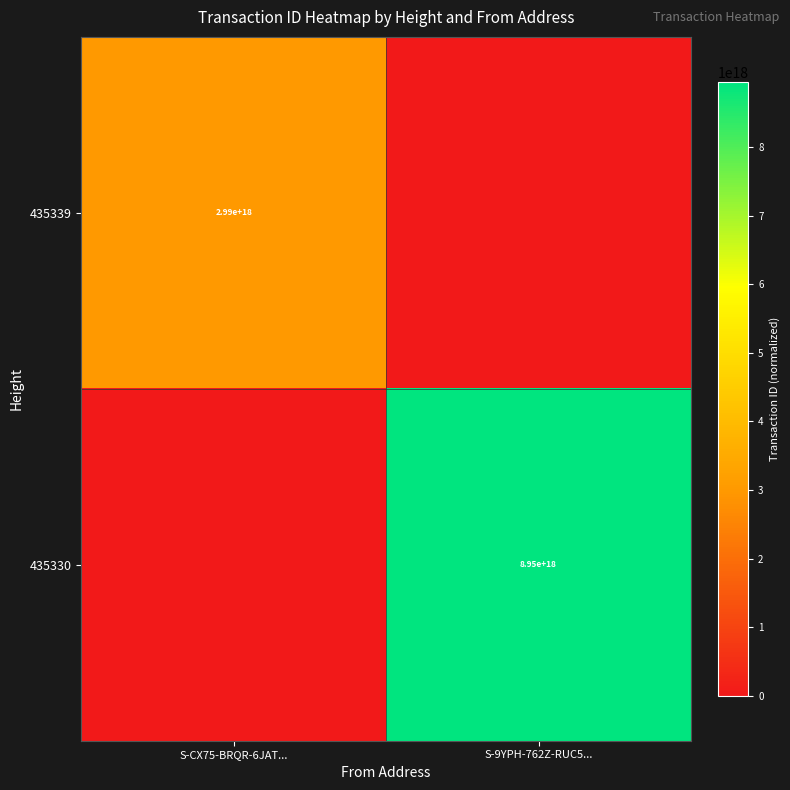

Is the value of 435339 at S-CX75-BRQR-6JAT... greater than the value of 435330 at S-9YPH-762Z-RUC5...?

No